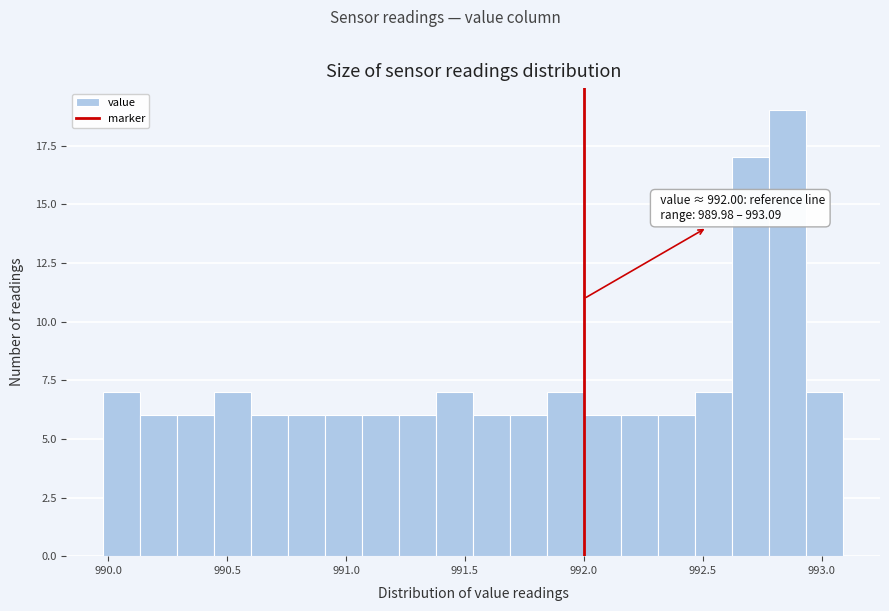

Read against the x-axis, roughly where is the centre of the tallest bar?

992.85